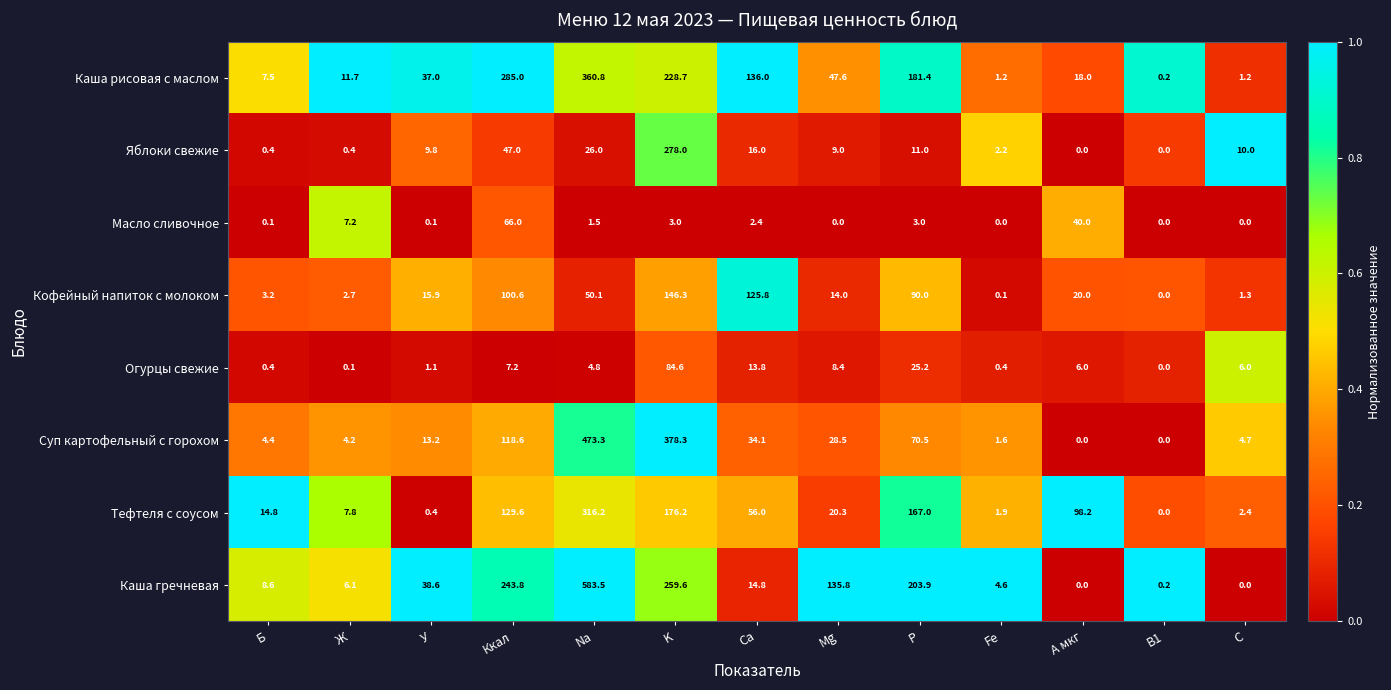

What is the total value across all series at Fe?

12.0